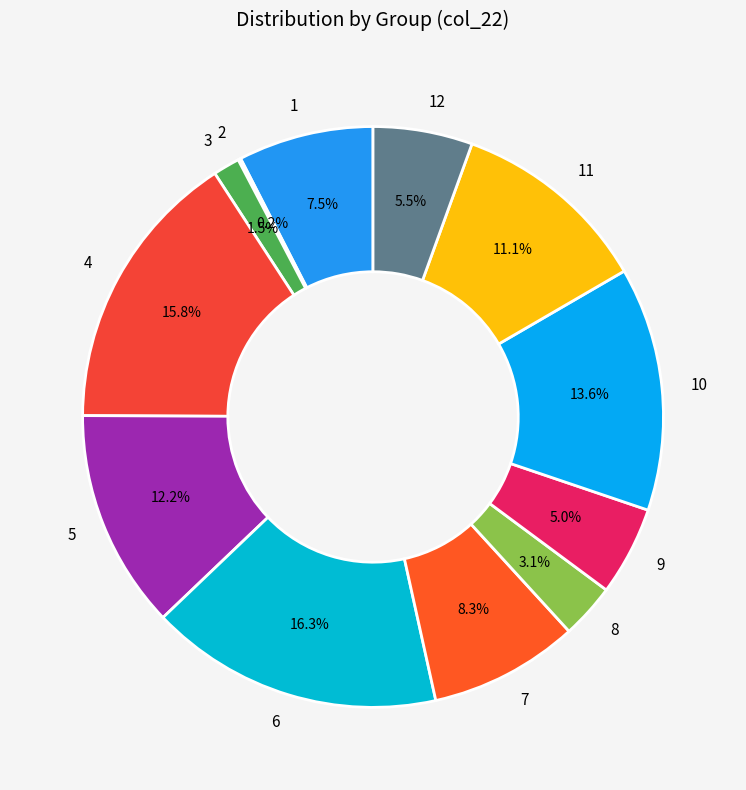

Does 11 account for over 50% of the chart?

No